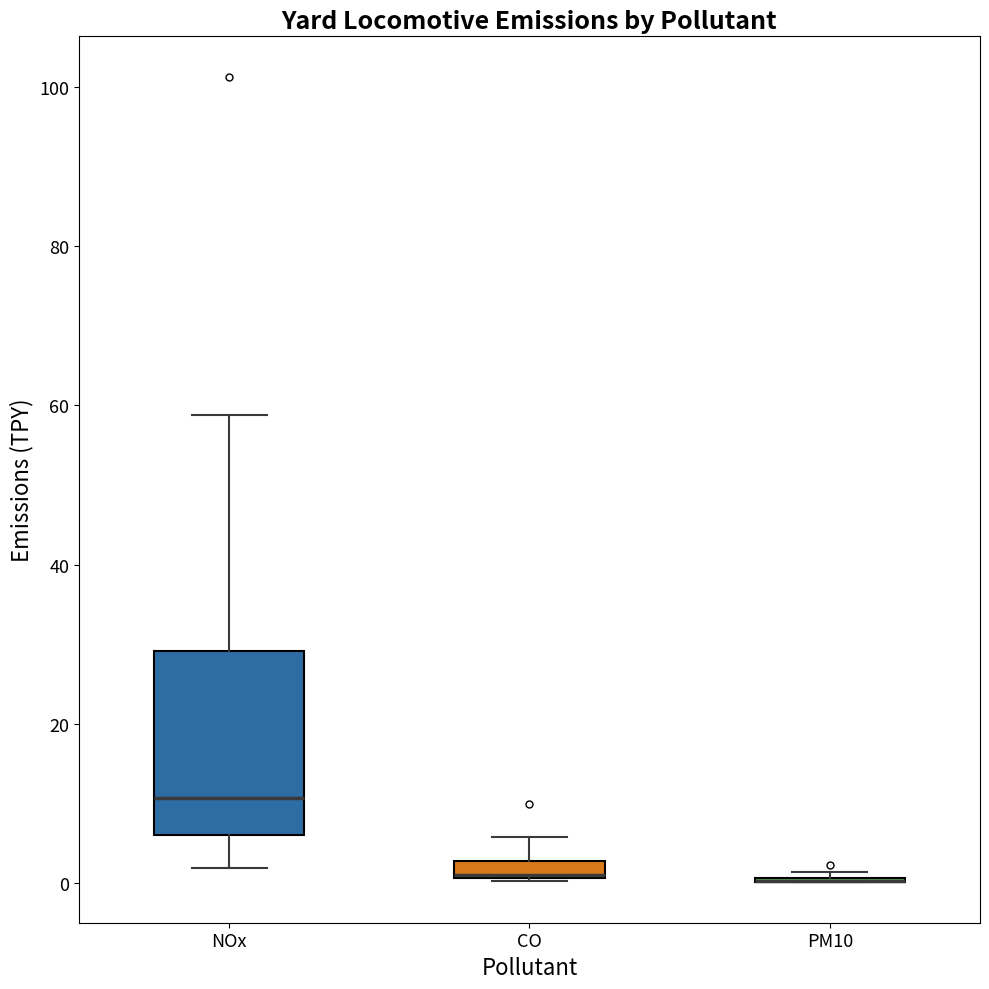

Which box is the tallest, from its lower edge to its upper edge?

NOx